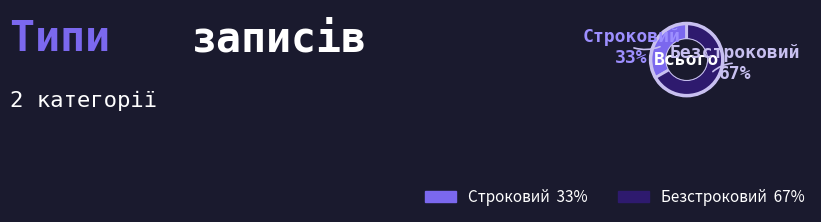

To the nearest percent, what is the combined percentage of Безстроковий and Строковий?

100%